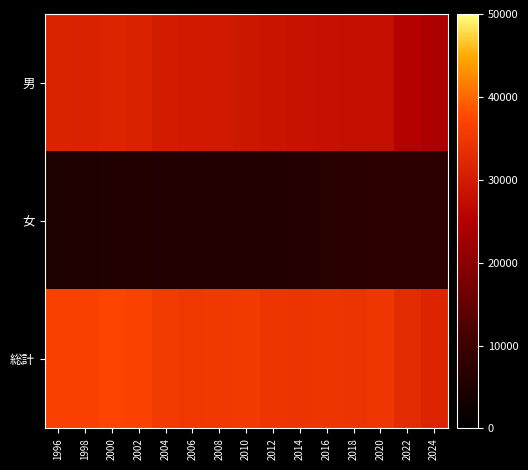

At which category is the sum across all series the highest?

2000